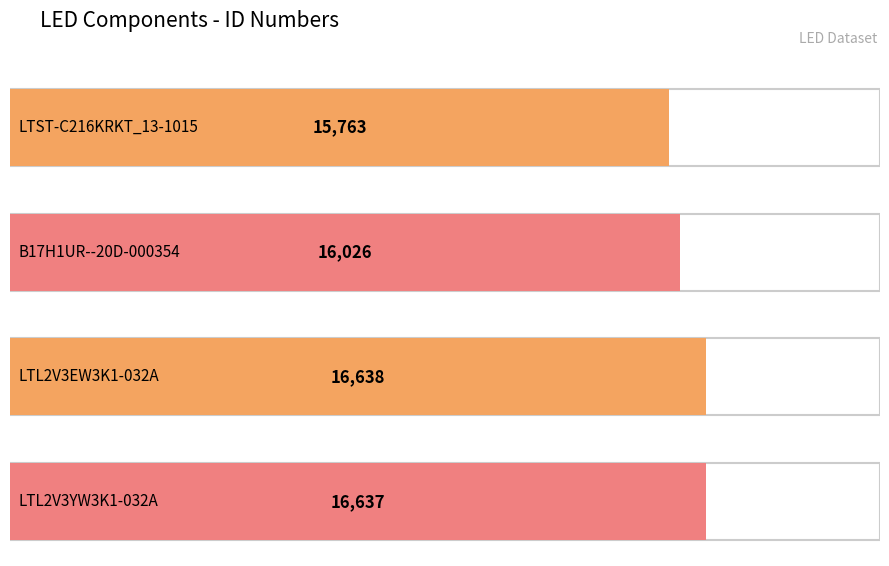

What is the sum of the values at B17H1UR--20D-000354 and LTST-C216KRKT_13-1015?

31789